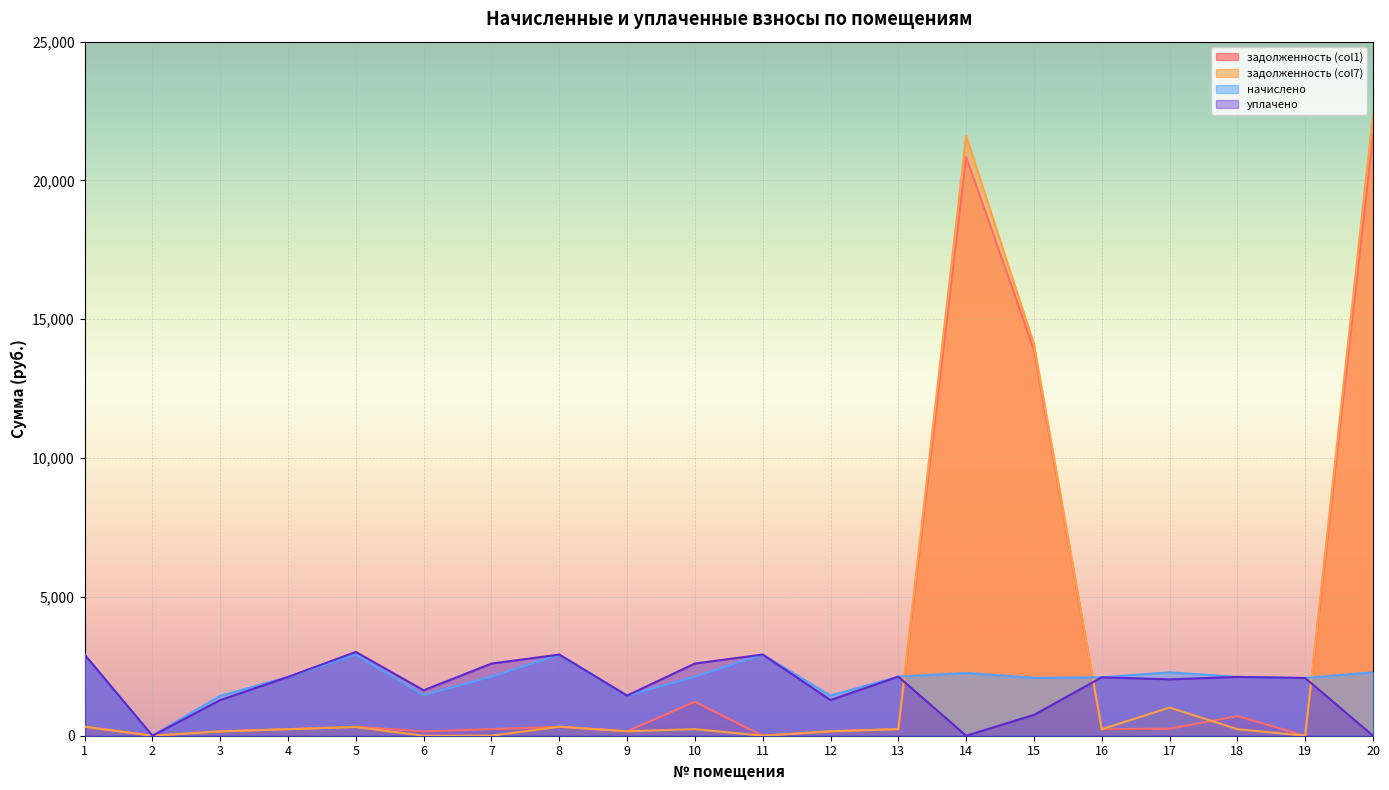

Between 5 and 19, which is larger?

5